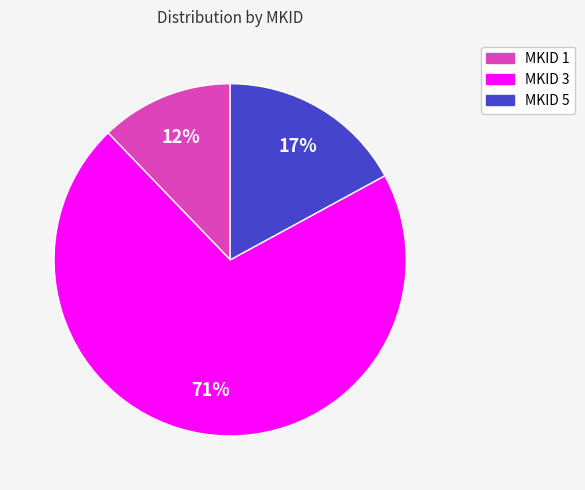

To the nearest percent, what is the difference between the largest and smallest slice percentages?

59%